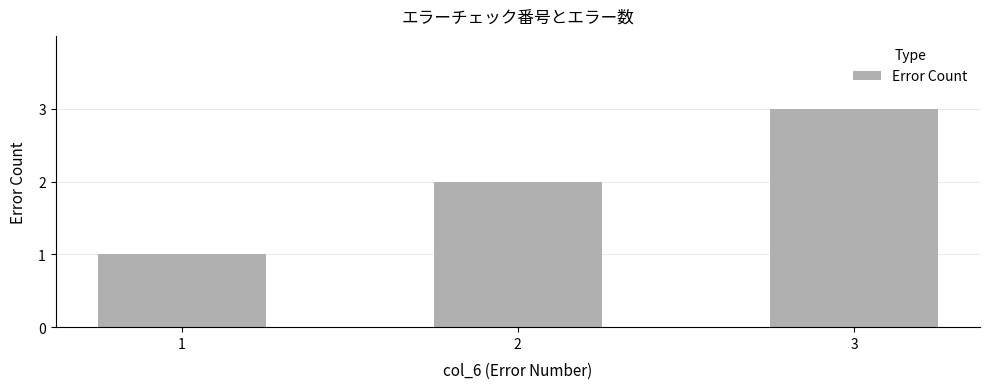

What is the ratio of the value at 1 to the value at 2?

0.5